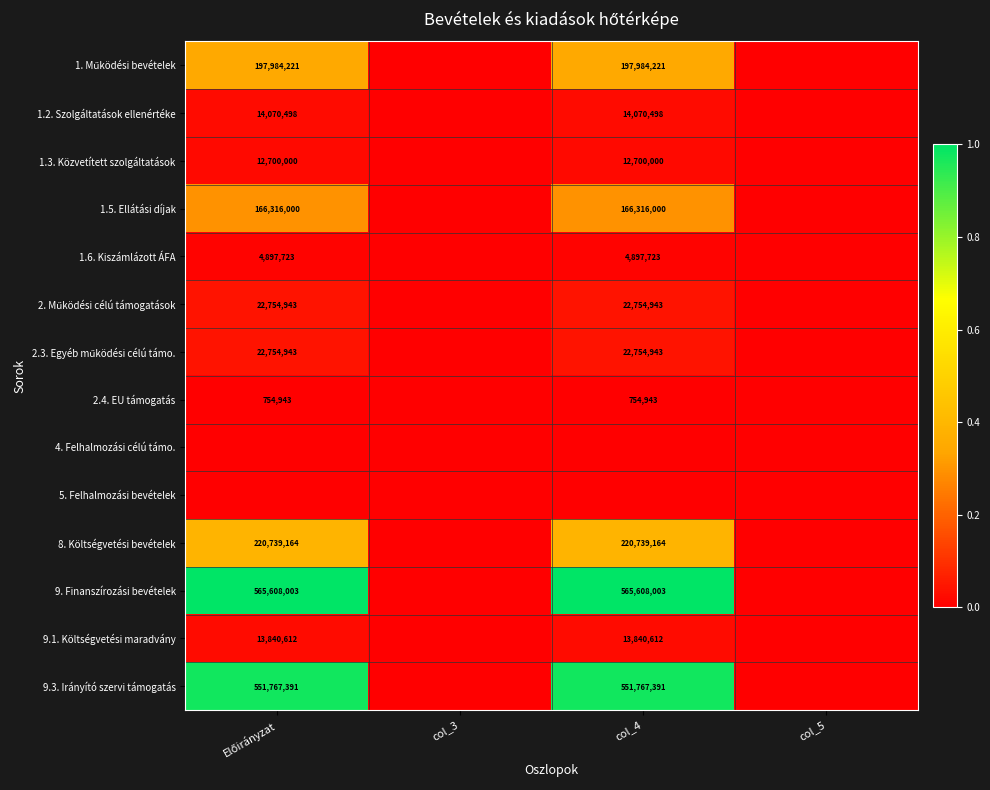

The value of 9.1. Költségvetési maradvány at col_4 is 13840612. True or false?

True